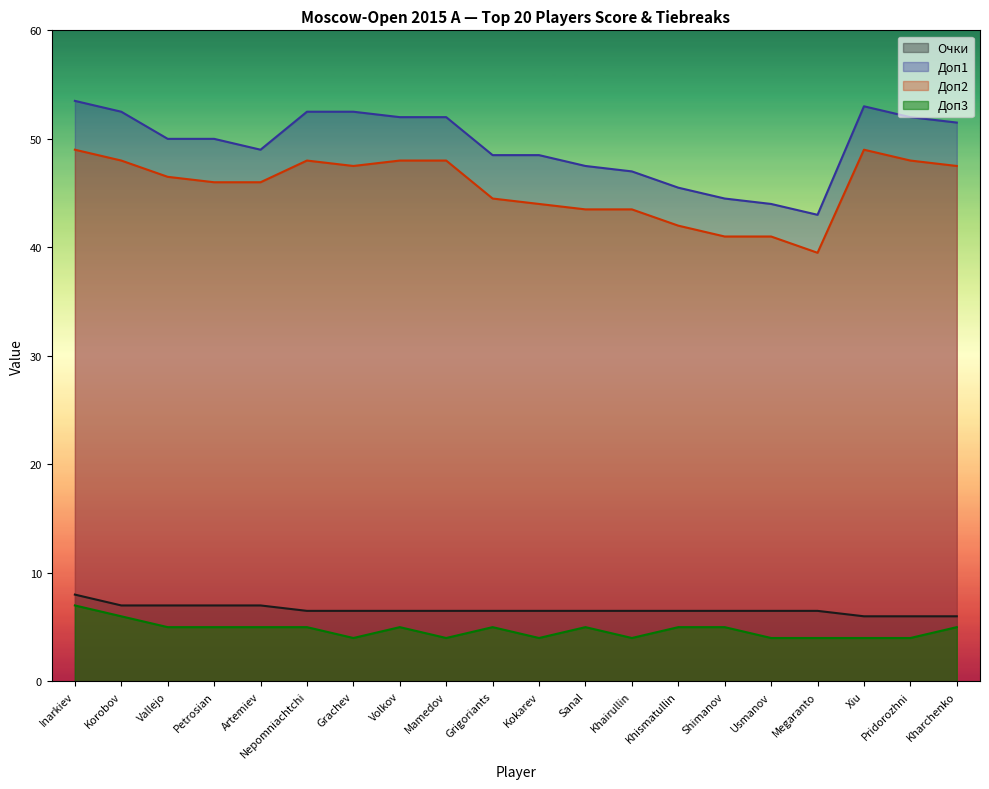

Which series has the largest total across all categories?

Доп1